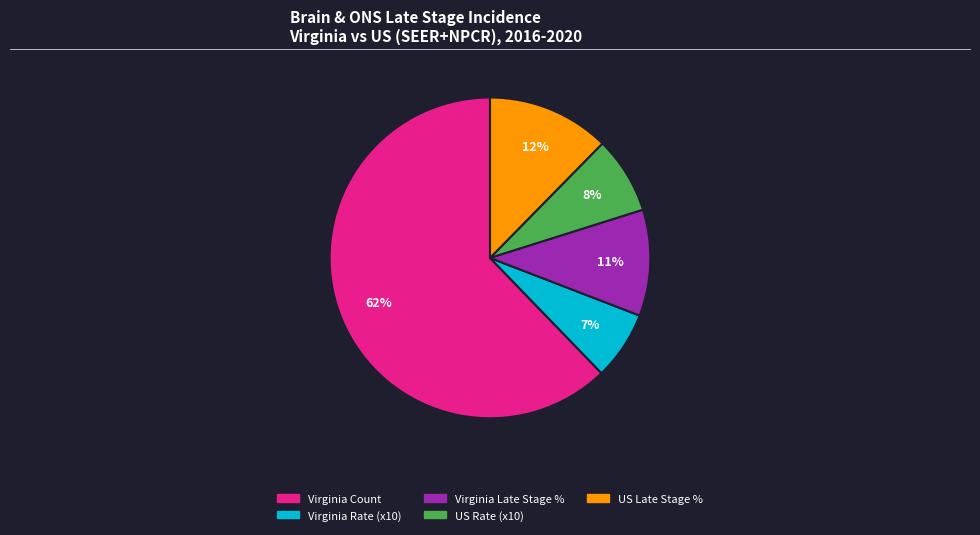

Is there any slice that represents more than half of the pie?

Yes